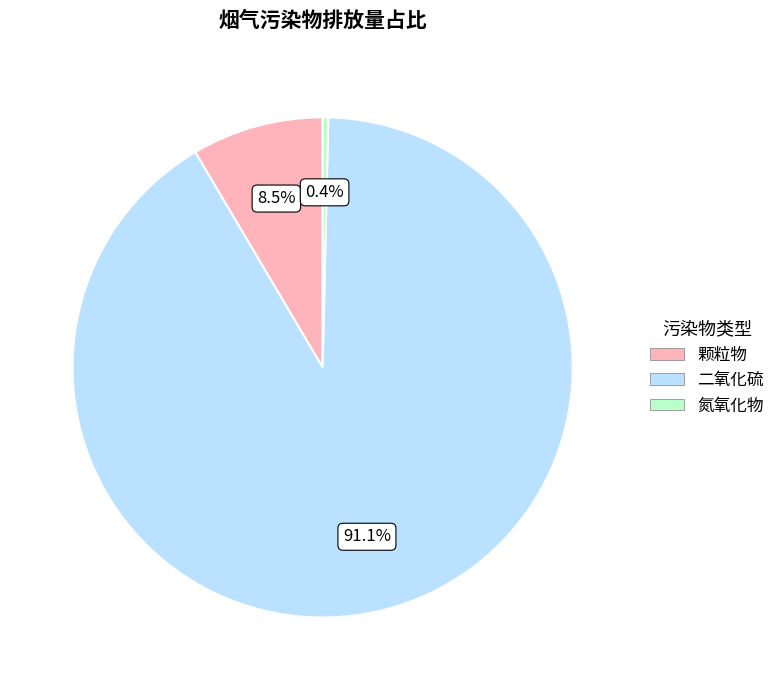

Which category has the biggest portion of the pie?

二氧化硫